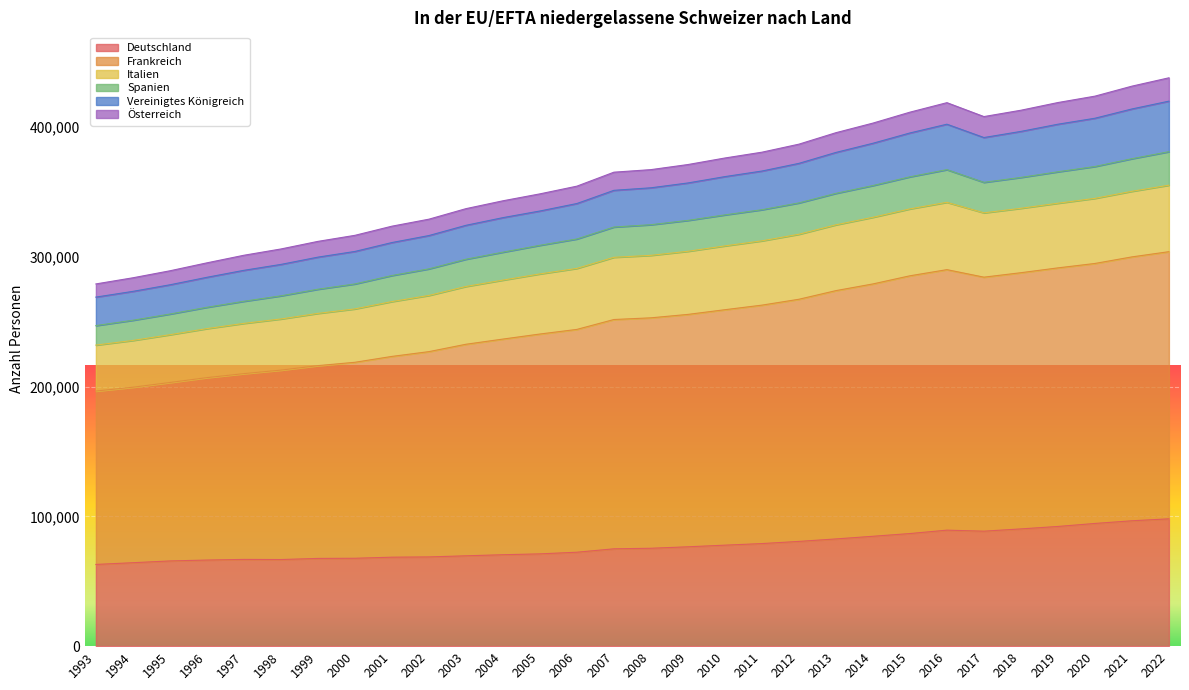

What is the total value across all series at 2008?

367246